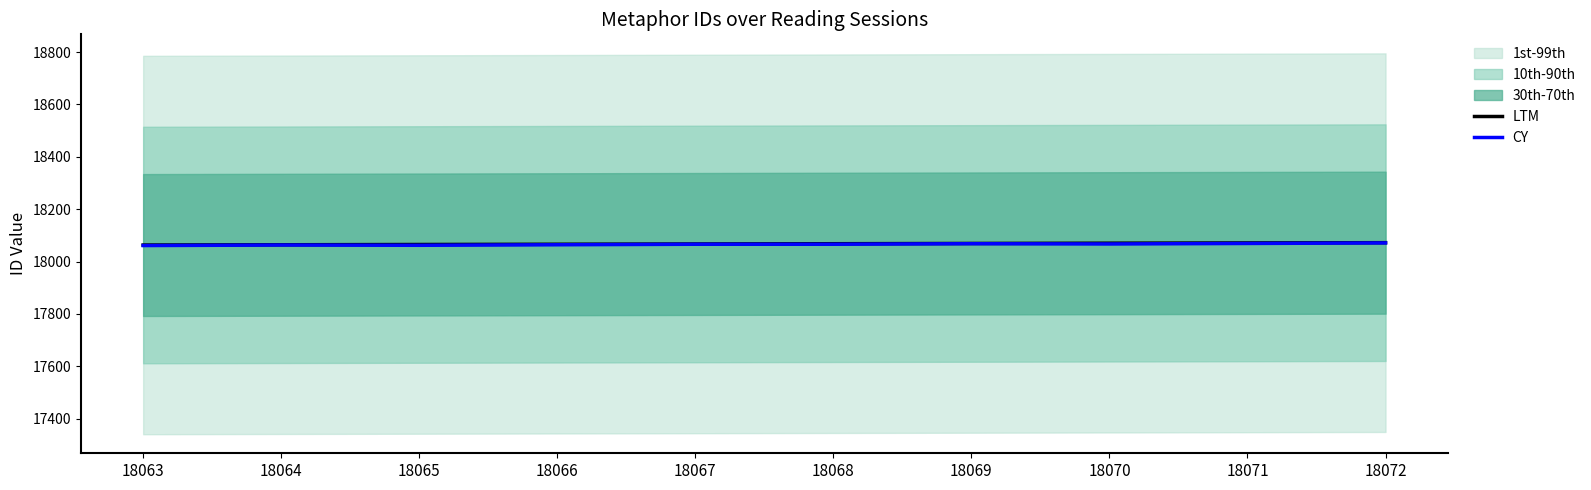

Between 18067 and 18071, which series saw the biggest shift?

LTM